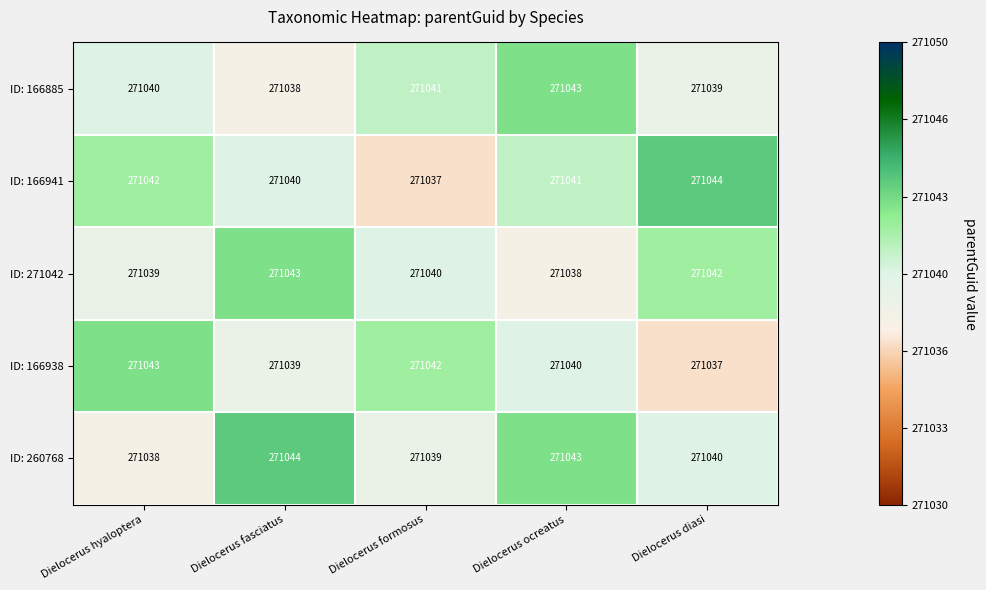

Count the number of data series in this chart.

5